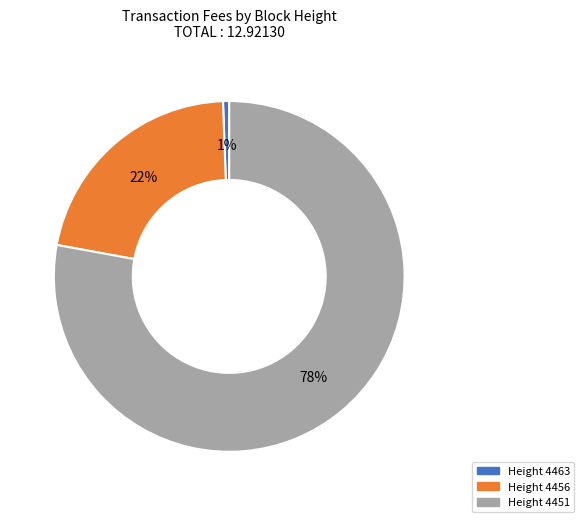

To the nearest percent, what is the average slice percentage?

33%